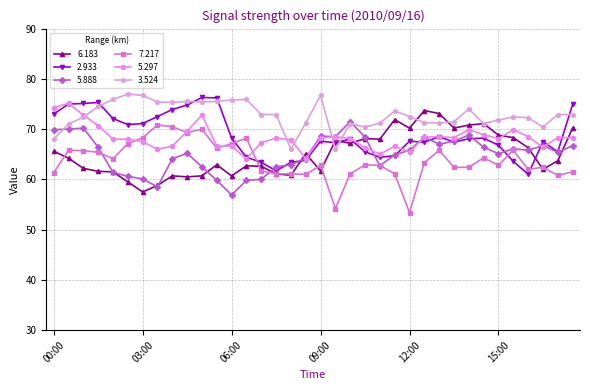

List the series in order of their peak value, highest first.

3.524, 2.933, 5.297, 6.183, 5.888, 7.217